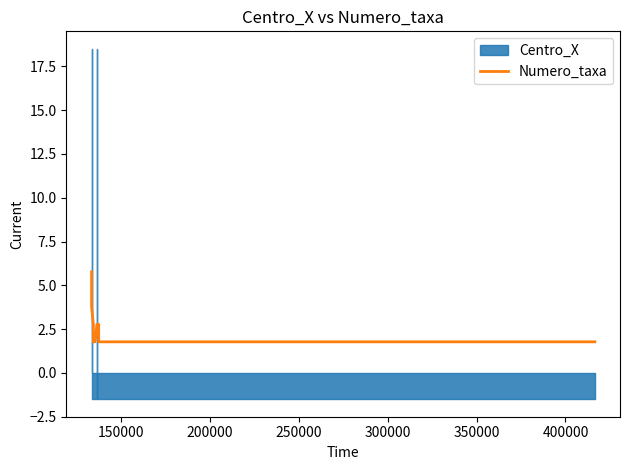

What is the value of the 12th point from the left?

2.8